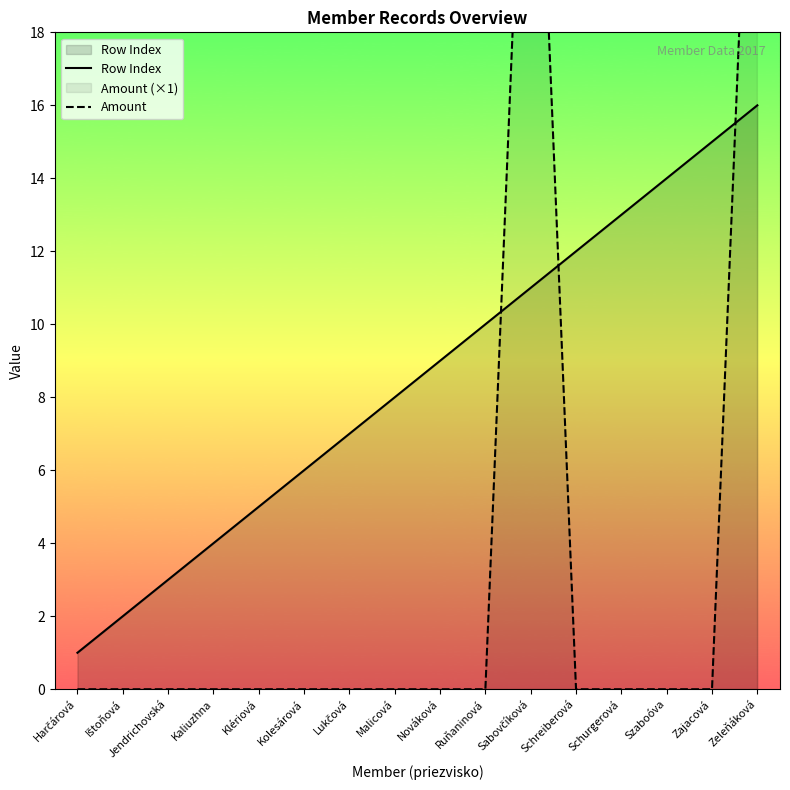

Which category has the highest value in the Row Index series?

Zeleňáková